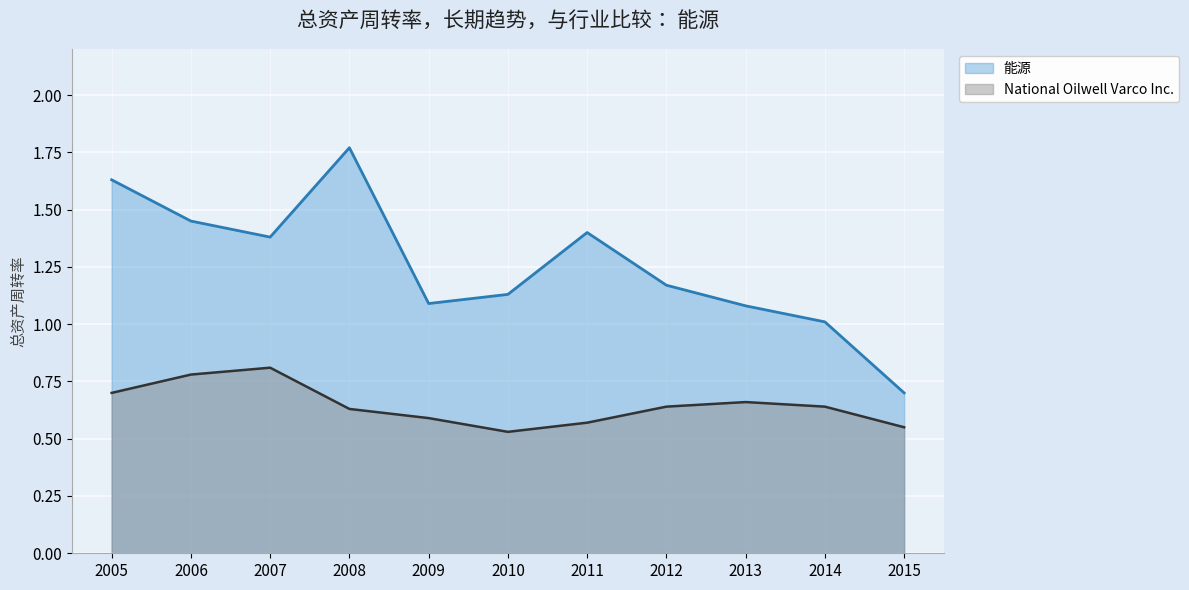

What is the sum of all National Oilwell Varco Inc. values?

7.1